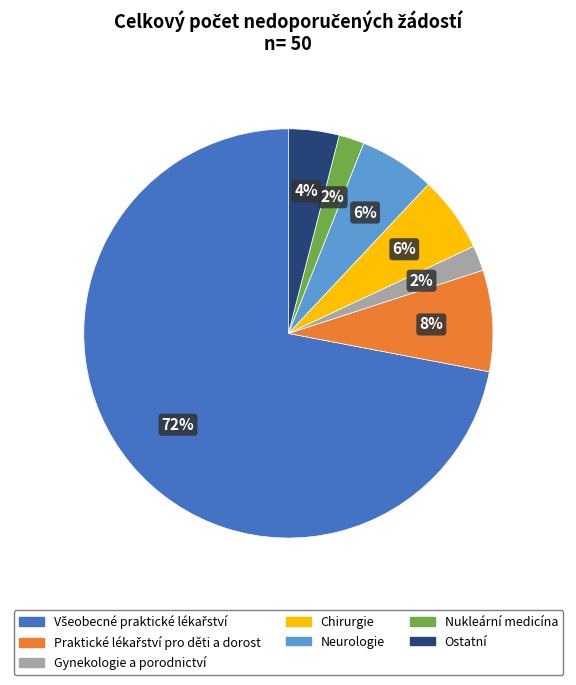

Approximately how many times larger is the value at Ostatní compared to Neurologie?

0.7